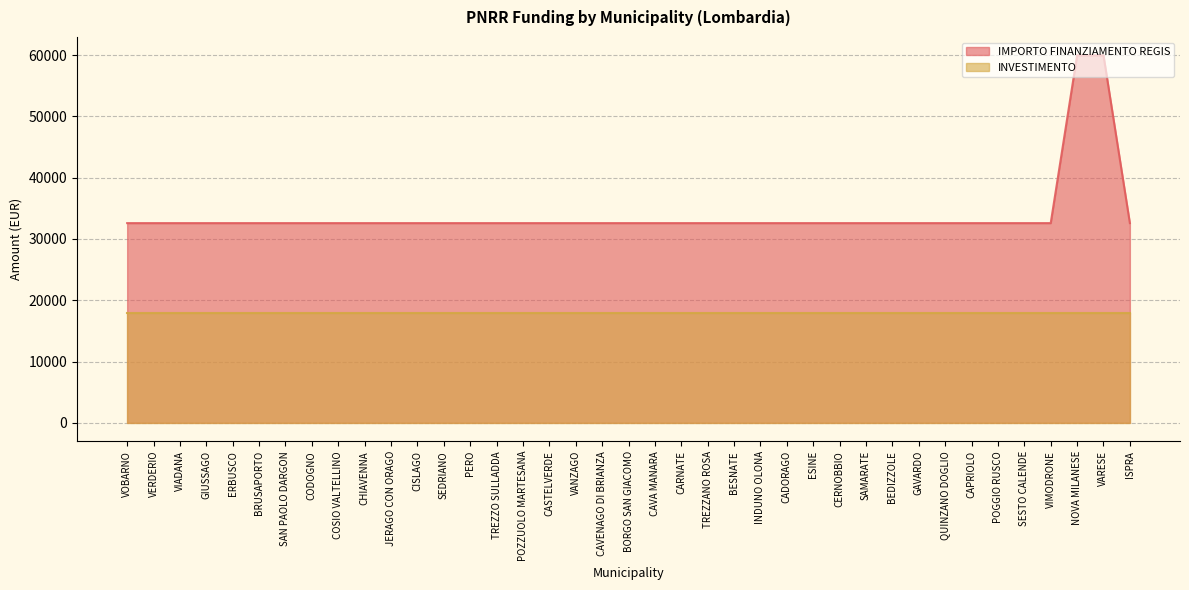

What is the average value?

33993